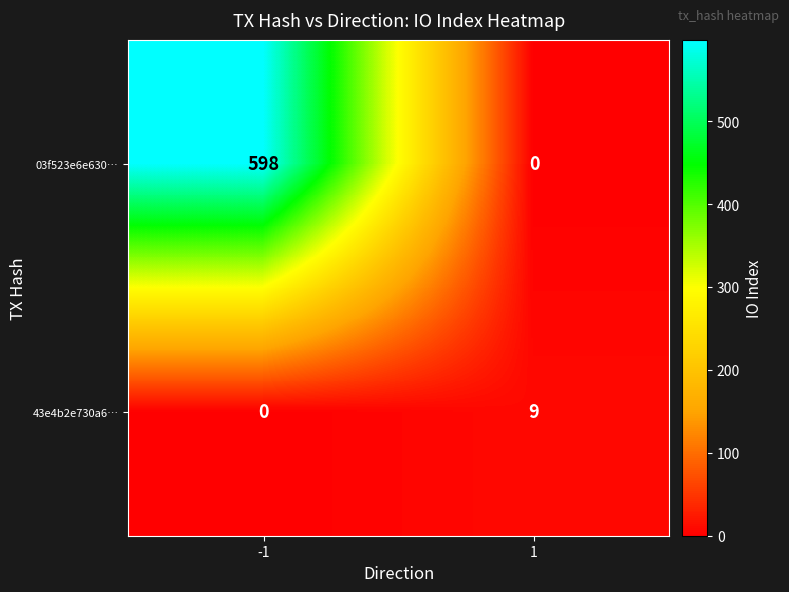

True or false: 03f523e6e630… has a value of 0 at 1.

True